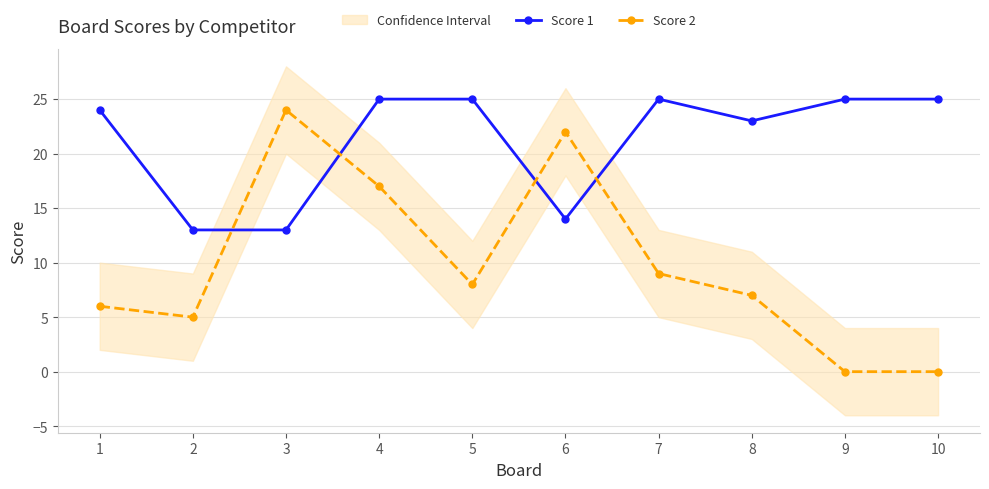

How many times do Score 1 and Score 2 cross each other?

4